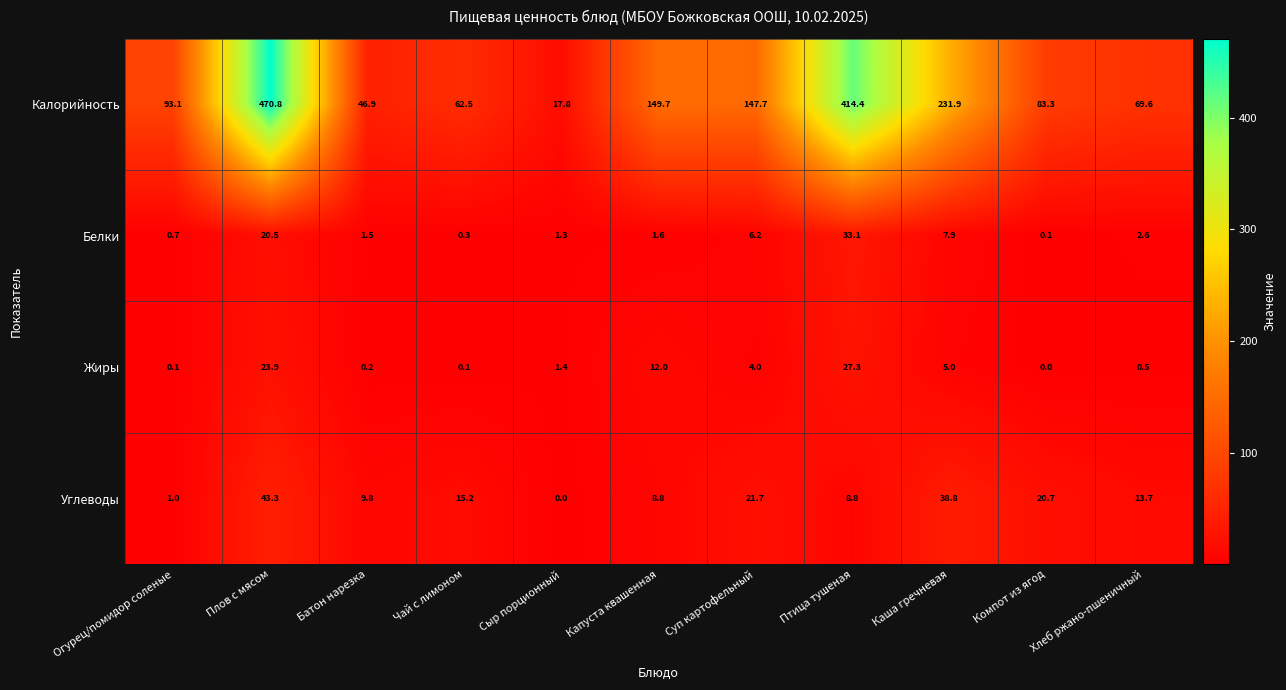

At which label does Калорийность reach its peak?

Плов с мясом